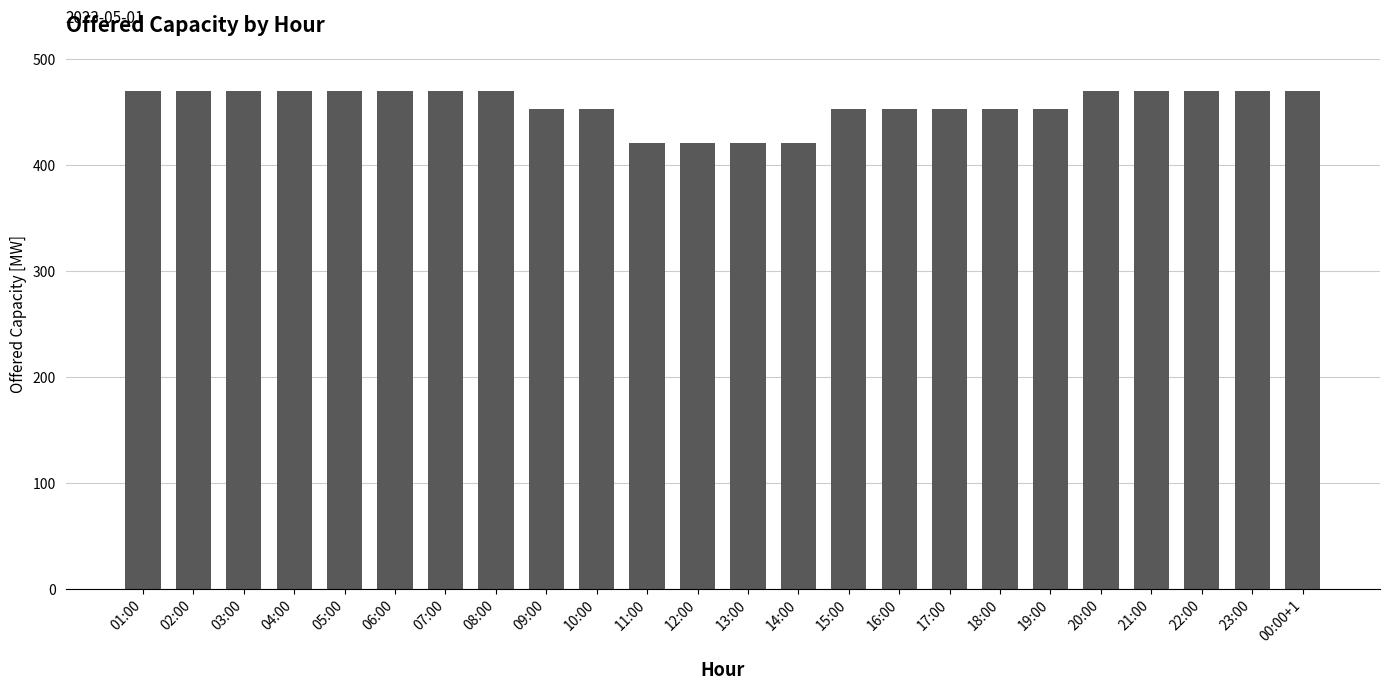

What position from the right is 23:00?

2